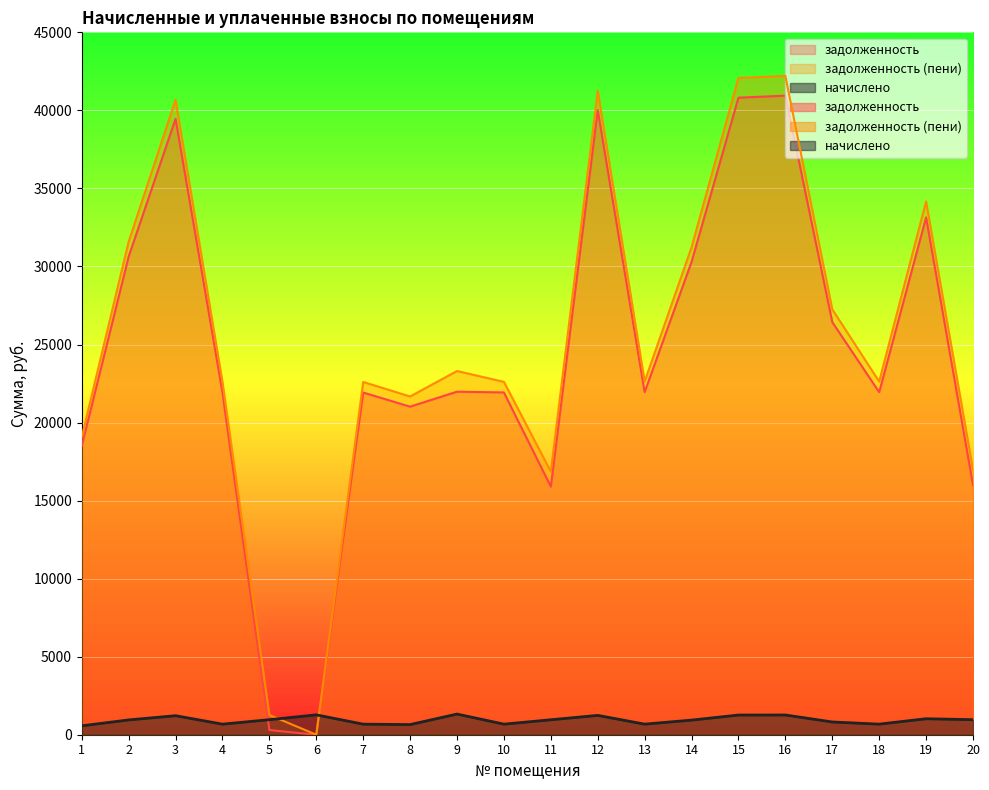

Between which two adjacent categories do задолженность (пени) and начислено first intersect?

5 and 6